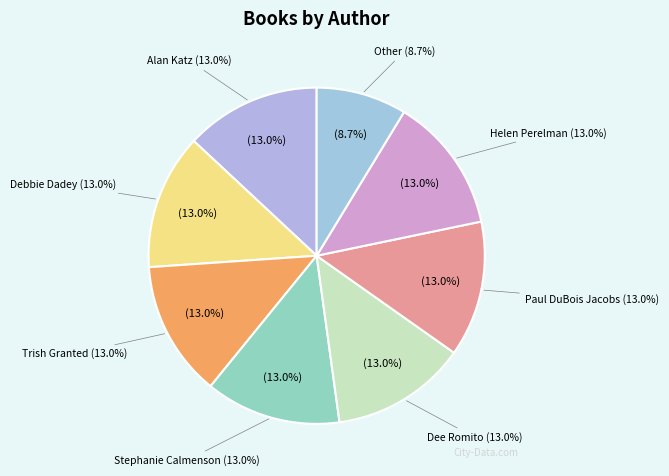

Does Debbie Dadey represent more than half of the total?

No